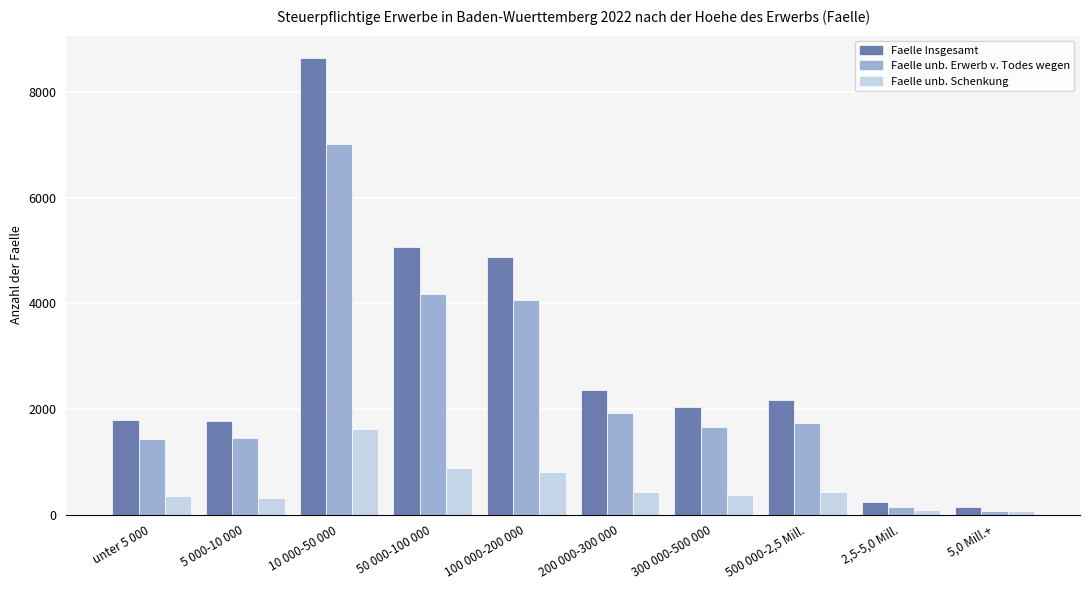

How many bars are there in each group?

3